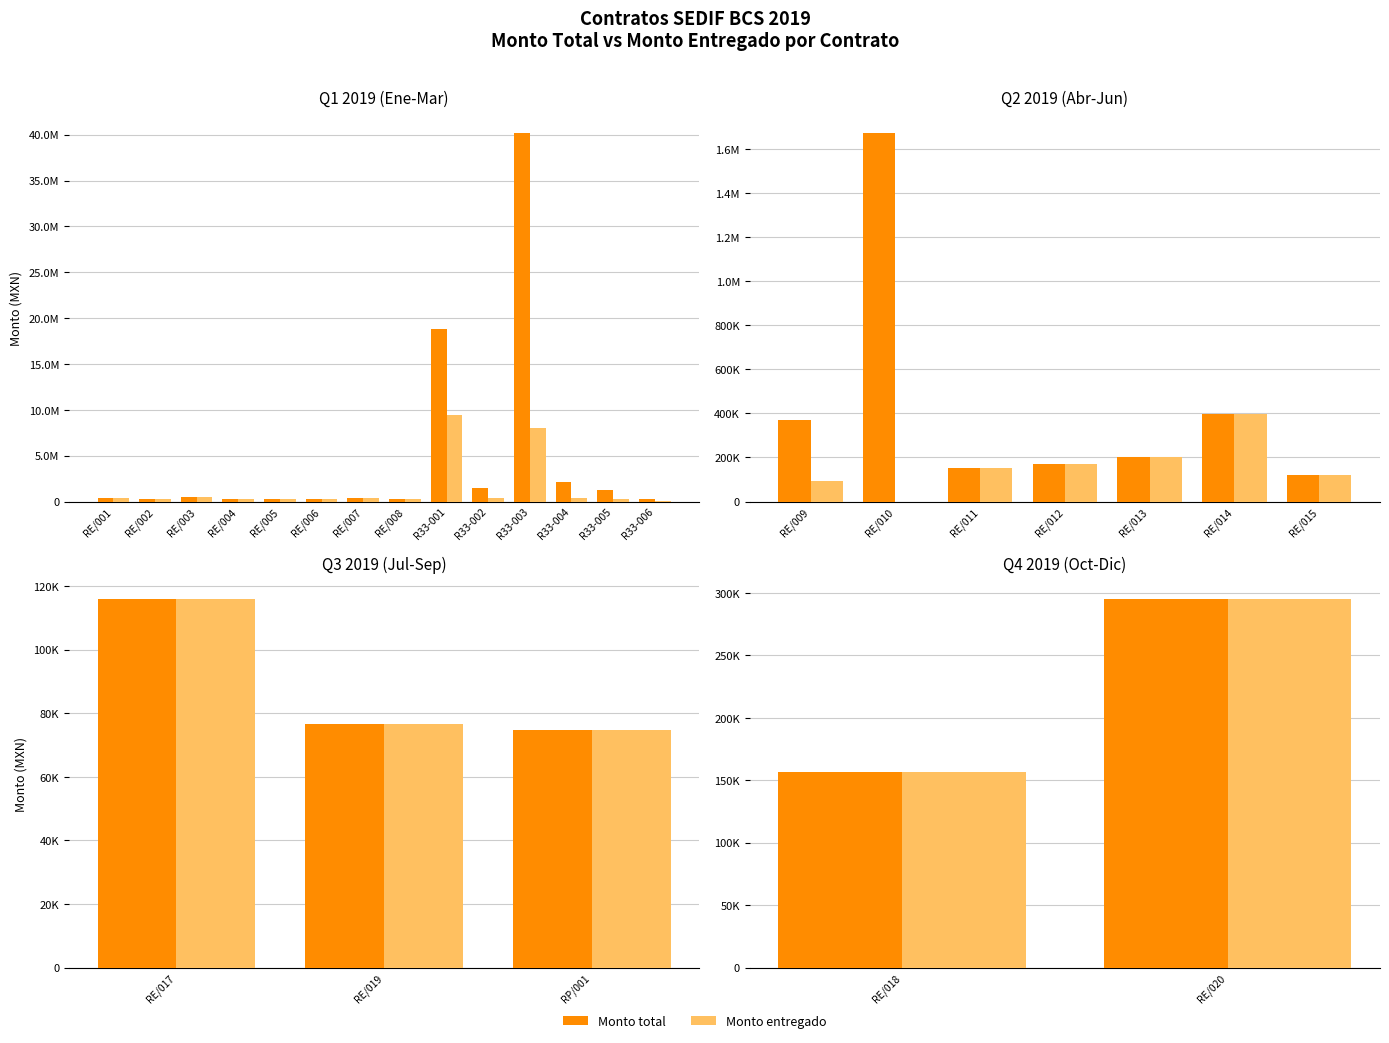

Which has a higher value, RE/018 or RE/020?

RE/020